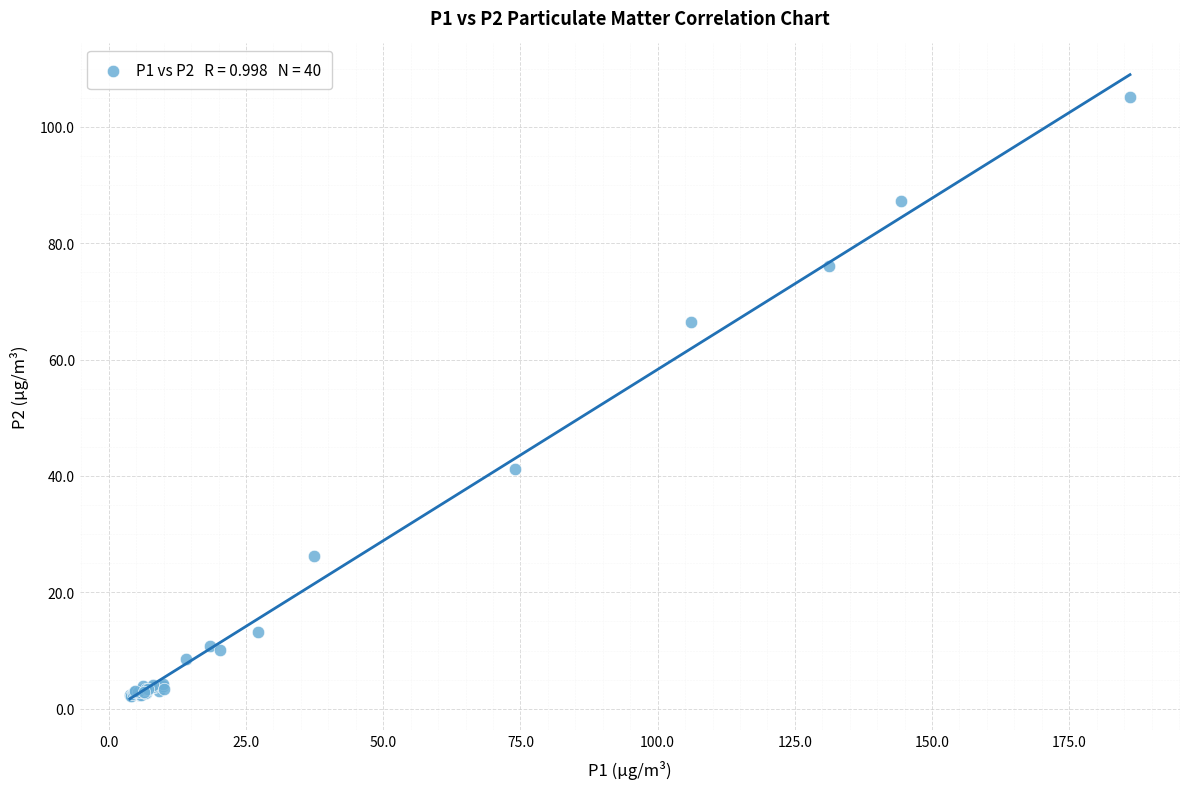

What Y value in the scatter plot is closest to 53?

41.1